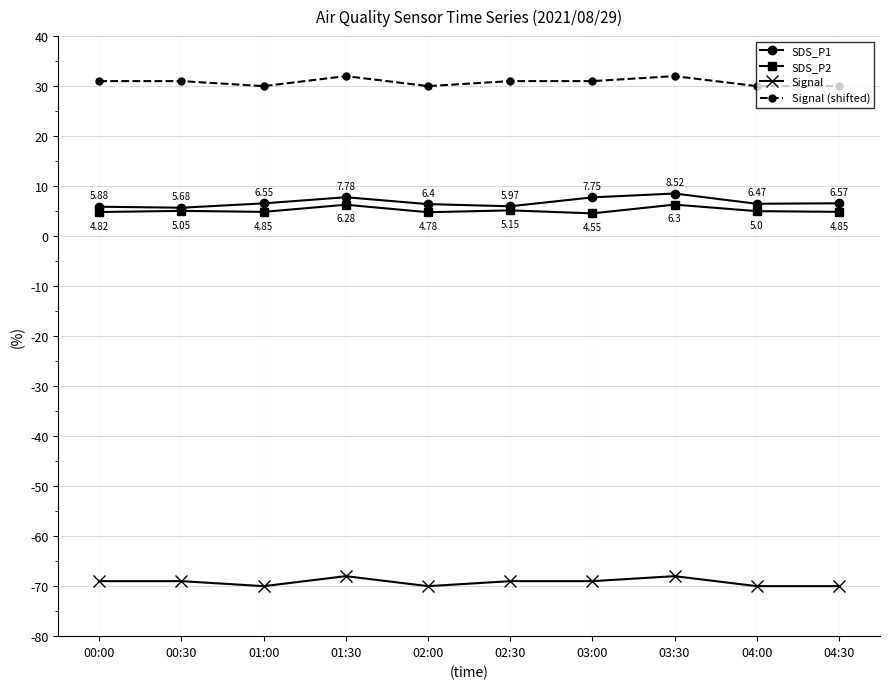

Which series changed the most between 02:30 and 03:30?

SDS_P1